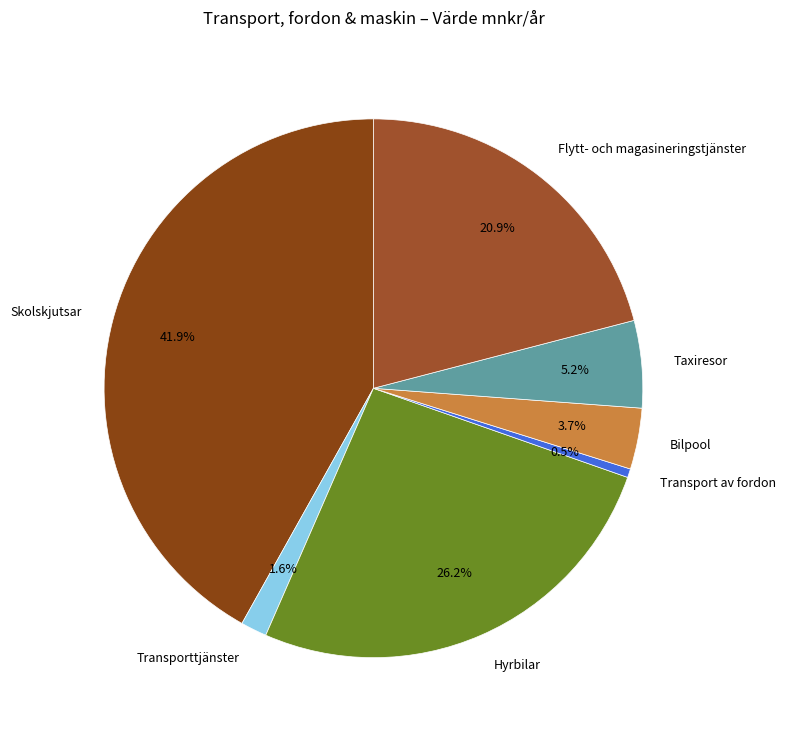

Is the sum of Skolskjutsar and Taxiresor greater than half?

No